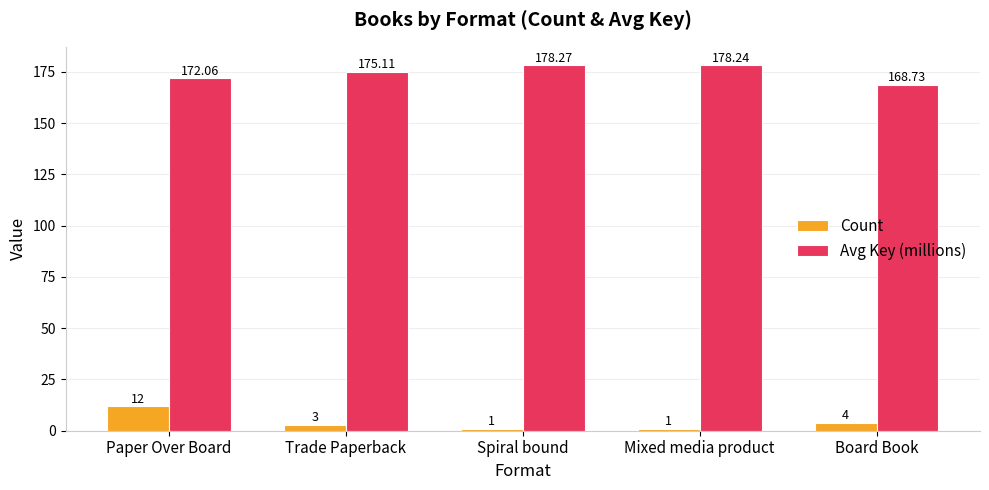

At which label does Count reach its peak?

Paper Over Board